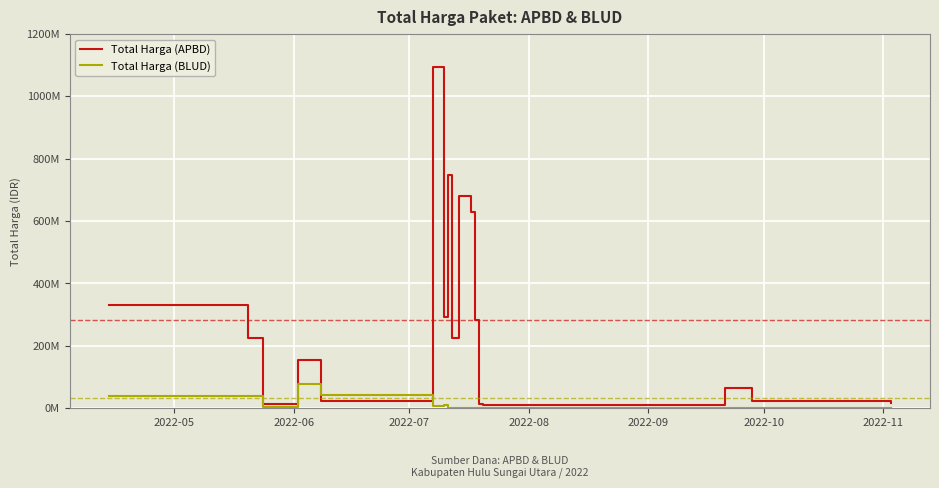

How many times do Total Harga (APBD) and Total Harga (BLUD) cross each other?

2